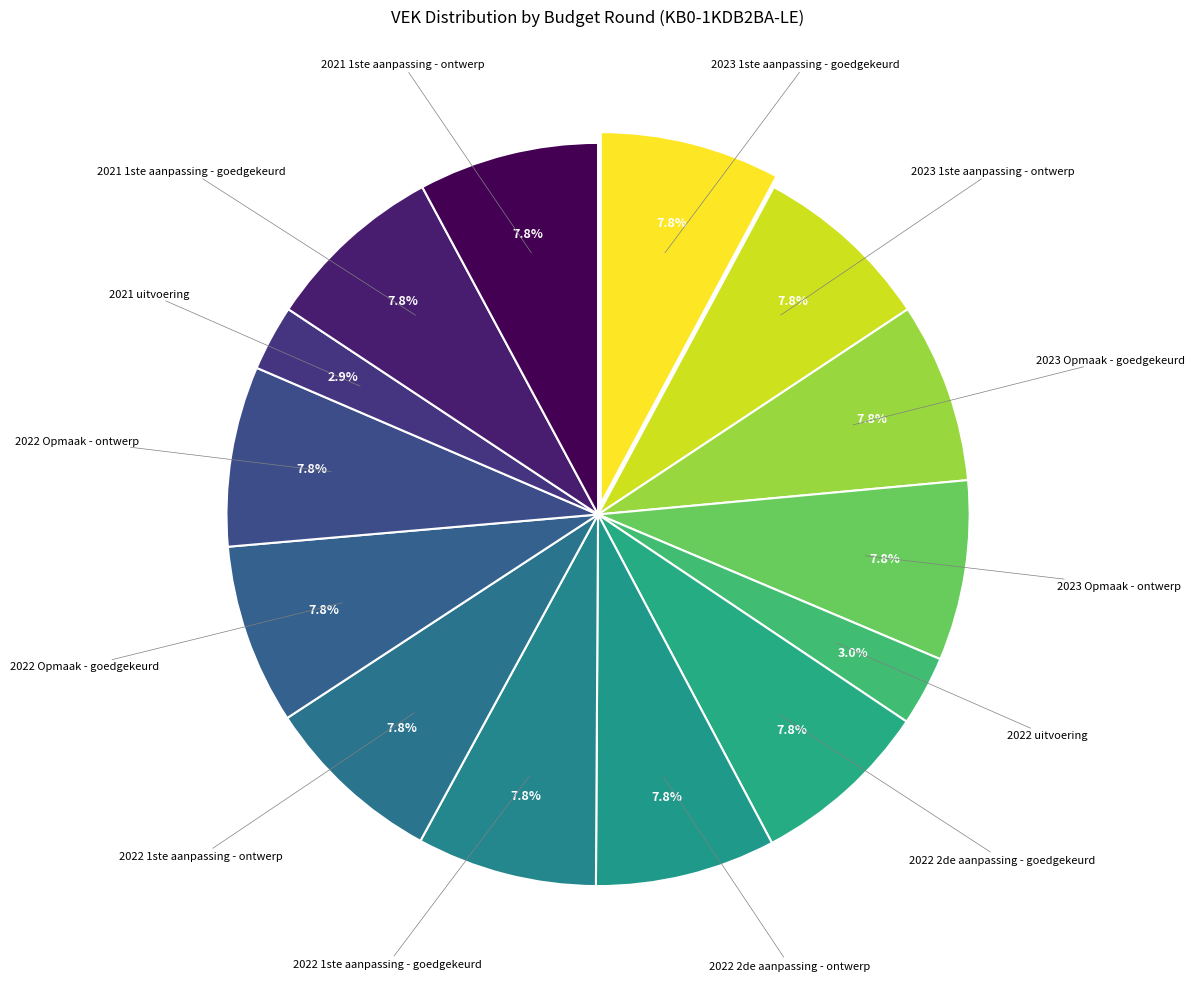

Which slice is the largest?

2023 1ste aanpassing - goedgekeurd